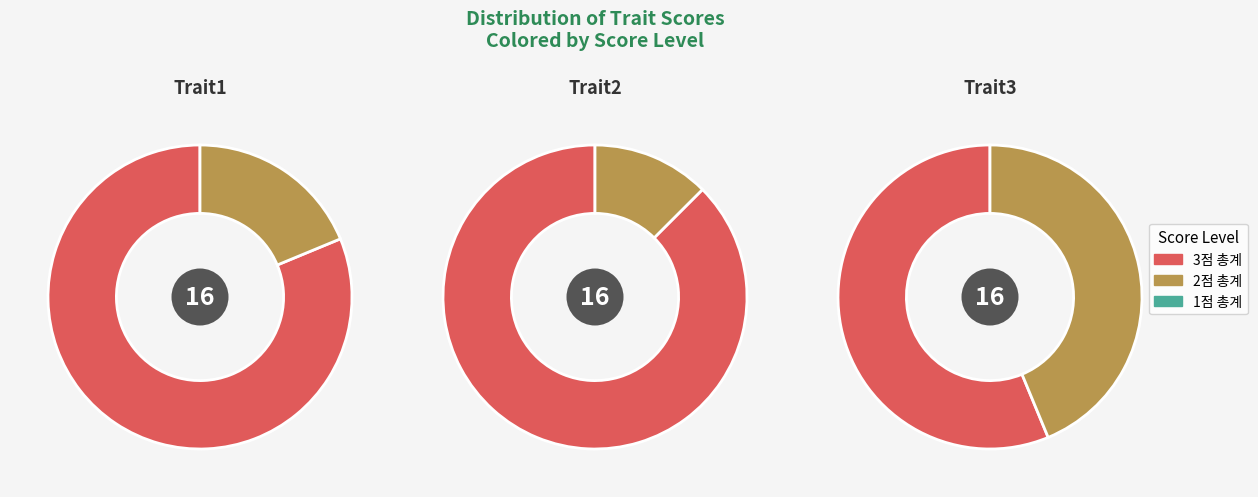

To the nearest percent, what percentage of the pie is Trait1?

25%